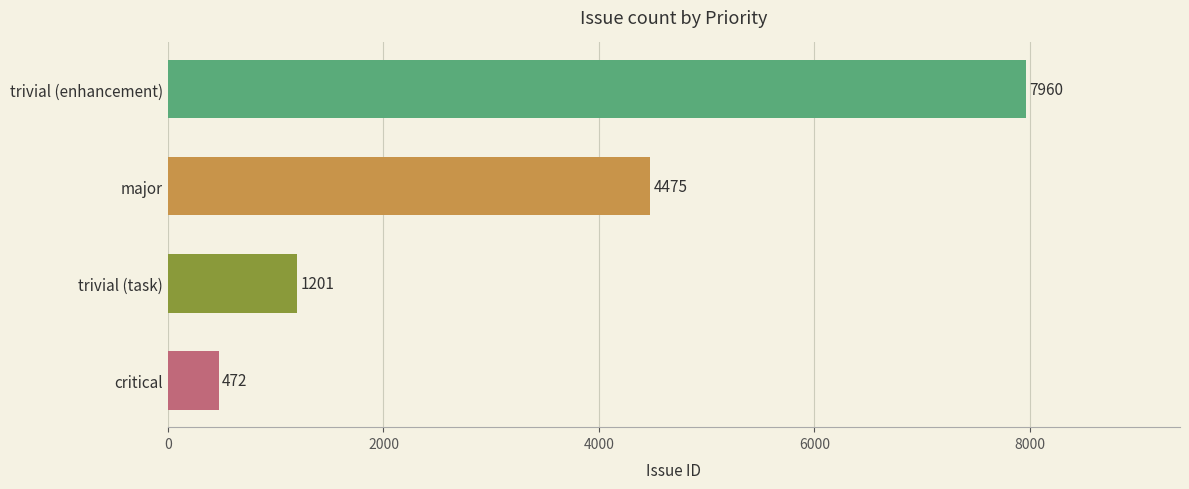

What is the minimum value shown in the chart?

472